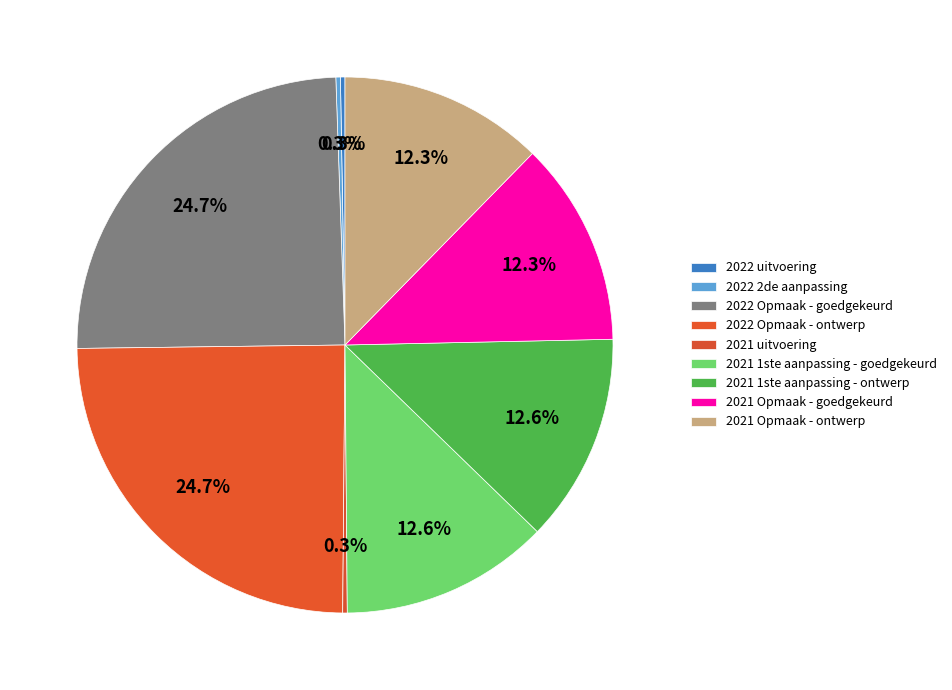

Does any single category account for the majority?

No